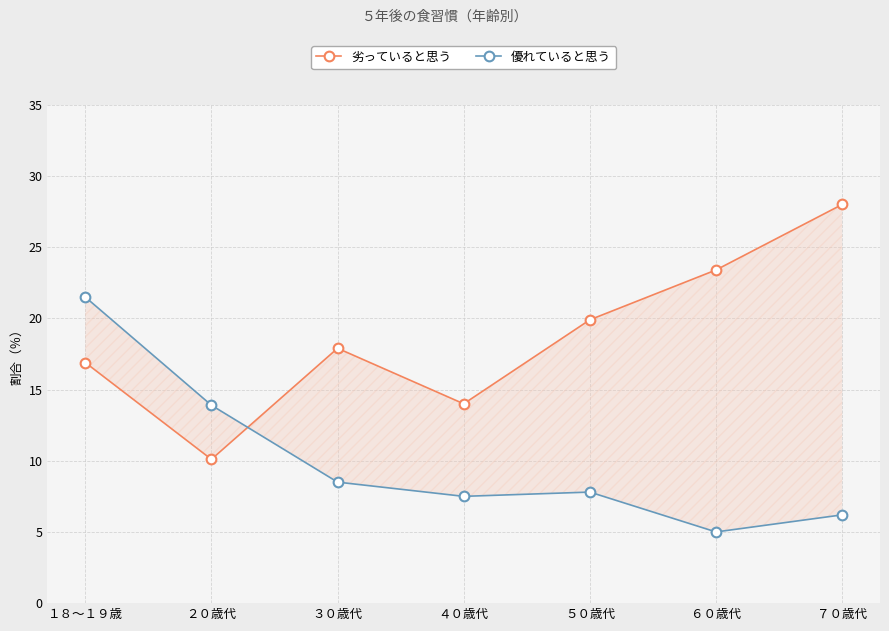

List the series in order of their overall mean, lowest first.

優れていると思う, 劣っていると思う